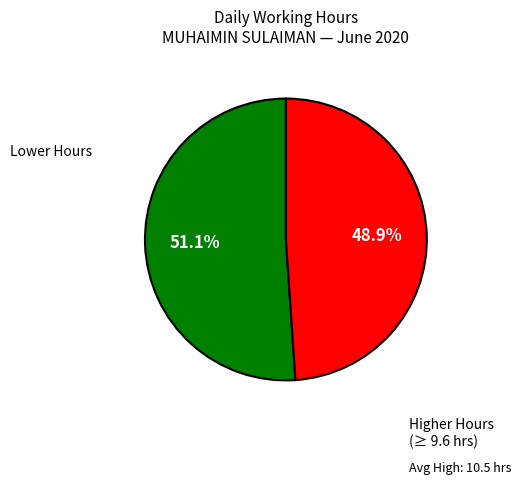

Is there any slice that represents more than half of the pie?

Yes